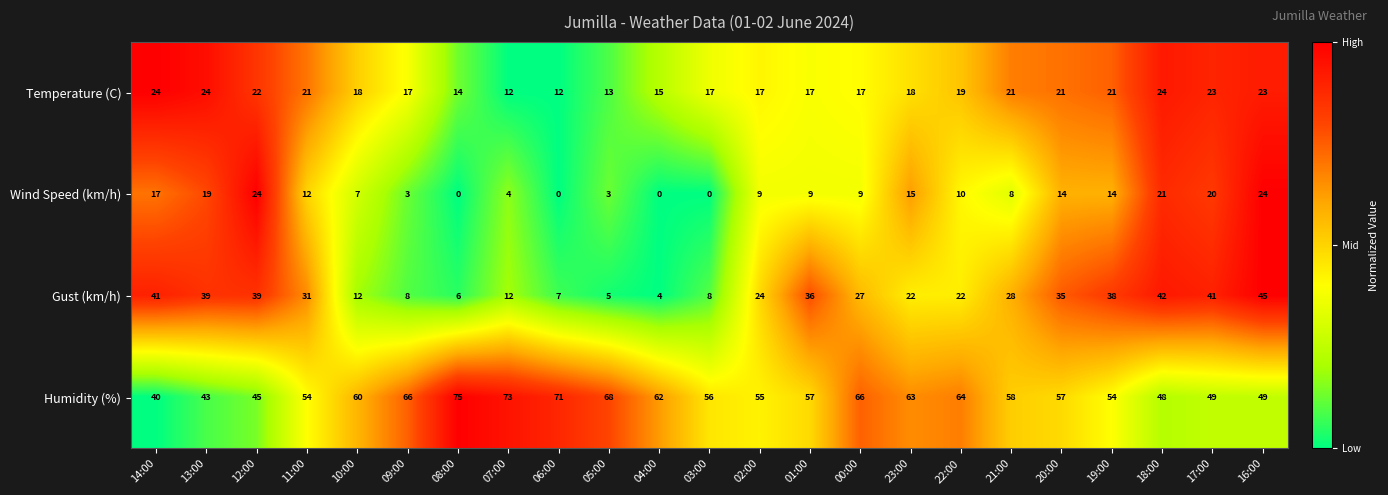

Which label corresponds to the largest value in the chart?

08:00